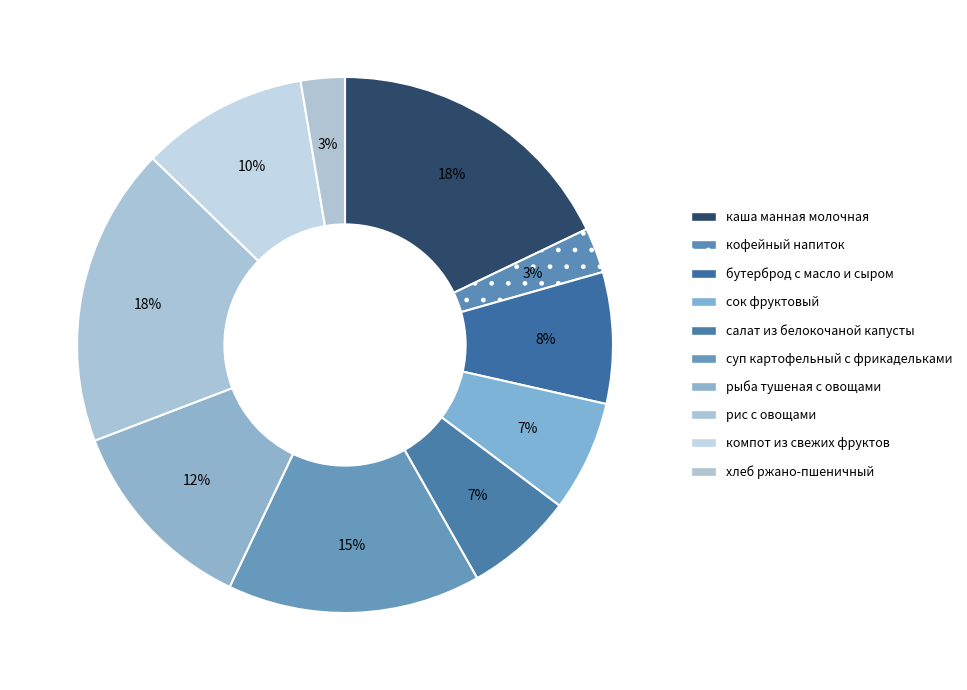

Between компот из свежих фруктов and кофейный напиток, which is larger?

компот из свежих фруктов